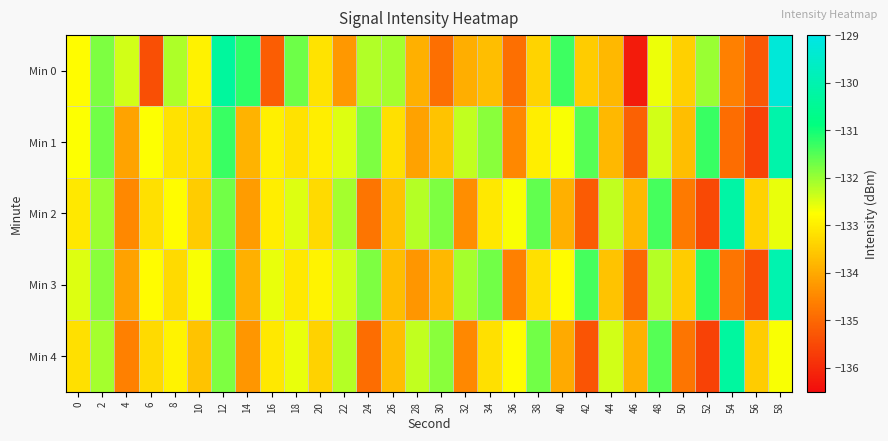

Reading left to right, transcribe all the data shown in this chart.

Min 0: 0=-132.8	2=-131.8	4=-132.4	6=-135.4	8=-132.2	10=-132.9	12=-130.3	14=-131.2	16=-135.2	18=-131.7	20=-133.1	22=-134.2	24=-132.2	26=-132.1	28=-133.9	30=-134.9	32=-133.9	34=-133.7	36=-134.9	38=-133.4	40=-131.3	42=-133.5	44=-133.8	46=-136.3	48=-132.6	50=-133.4	52=-132.0	54=-134.6	56=-135.2	58=-129.3
Min 1: 0=-132.7	2=-131.7	4=-134.1	6=-132.7	8=-133.2	10=-133.2	12=-131.3	14=-133.8	16=-133.0	18=-133.2	20=-133.0	22=-132.5	24=-131.8	26=-133.2	28=-134.1	30=-133.6	32=-132.3	34=-131.9	36=-134.5	38=-133.0	40=-132.7	42=-131.5	44=-133.8	46=-135.1	48=-132.4	50=-133.7	52=-131.3	54=-134.9	56=-135.6	58=-130.1
Min 2: 0=-133.1	2=-132.0	4=-134.5	6=-133.2	8=-132.8	10=-133.5	12=-131.7	14=-134.2	16=-133.0	18=-132.5	20=-133.3	22=-132.1	24=-134.8	26=-133.6	28=-132.2	30=-131.8	32=-134.4	34=-133.1	36=-132.7	38=-131.6	40=-133.9	42=-135.2	44=-132.3	46=-133.8	48=-131.4	50=-134.7	52=-135.5	54=-130.2	56=-133.4	58=-132.6
Min 3: 0=-132.5	2=-131.9	4=-134.1	6=-132.8	8=-133.3	10=-132.7	12=-131.5	14=-133.9	16=-132.6	18=-133.1	20=-132.9	22=-132.4	24=-131.8	26=-133.7	28=-134.3	30=-133.8	32=-132.1	34=-131.7	36=-134.6	38=-133.2	40=-132.8	42=-131.4	44=-133.6	46=-135.0	48=-132.2	50=-133.5	52=-131.2	54=-134.8	56=-135.4	58=-130.0
Min 4: 0=-133.2	2=-132.1	4=-134.6	6=-133.3	8=-132.9	10=-133.6	12=-131.8	14=-134.3	16=-133.1	18=-132.6	20=-133.4	22=-132.2	24=-134.9	26=-133.7	28=-132.3	30=-131.9	32=-134.5	34=-133.2	36=-132.8	38=-131.7	40=-134.0	42=-135.3	44=-132.4	46=-133.9	48=-131.5	50=-134.8	52=-135.6	54=-130.3	56=-133.5	58=-132.7